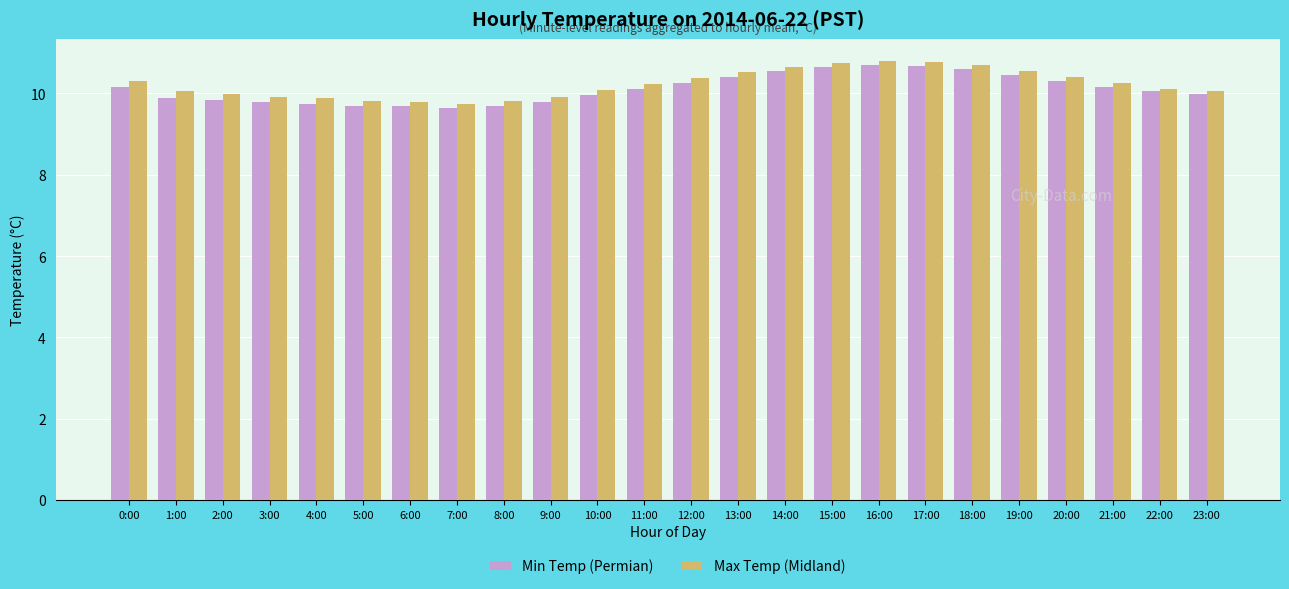

What is the maximum value shown in the chart?

10.8